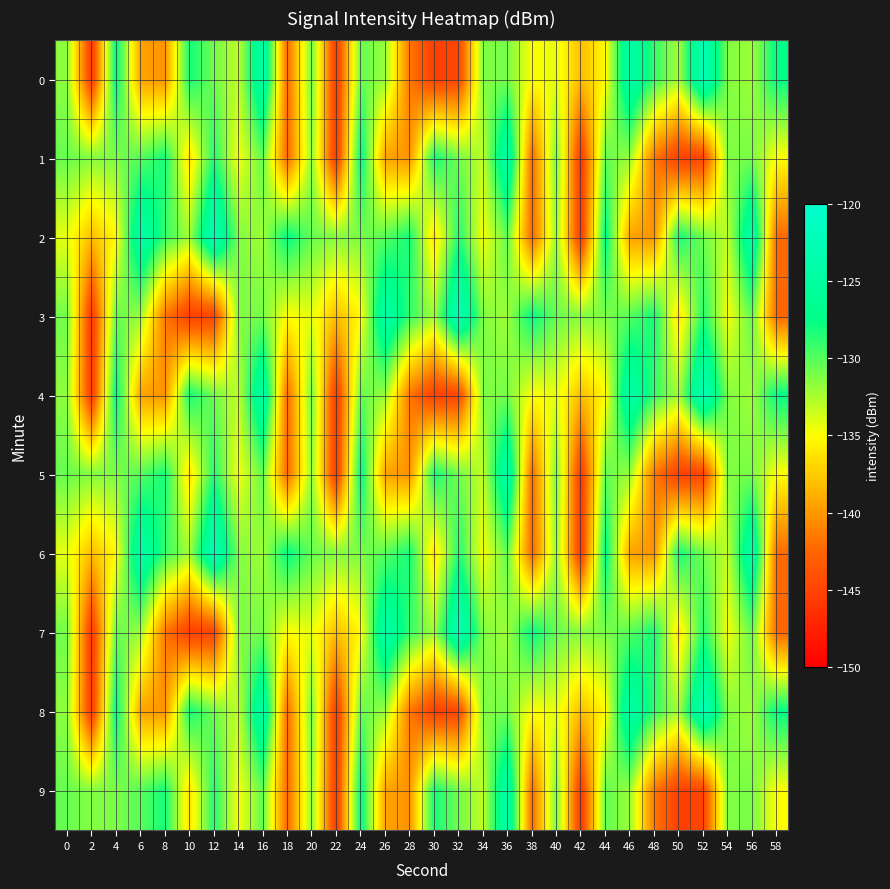

Between 24 and 30, which is larger?

24